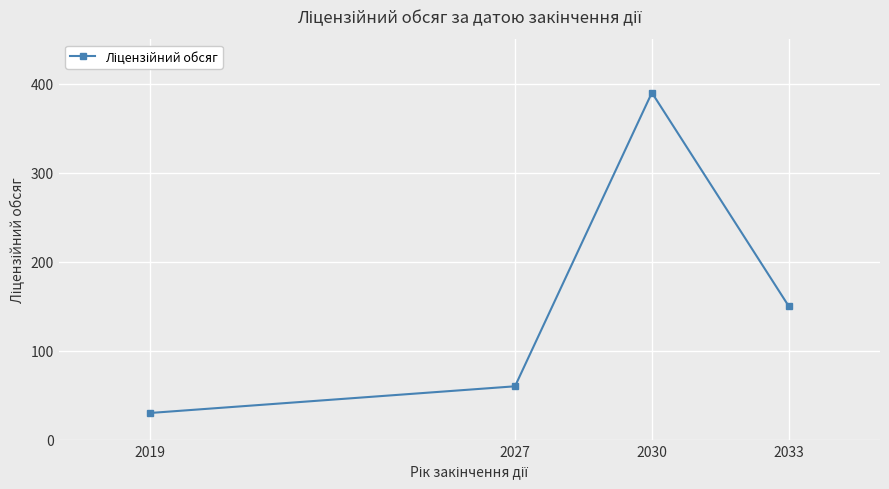

List the labels in order of value, smallest first.

2019, 2027, 2033, 2030